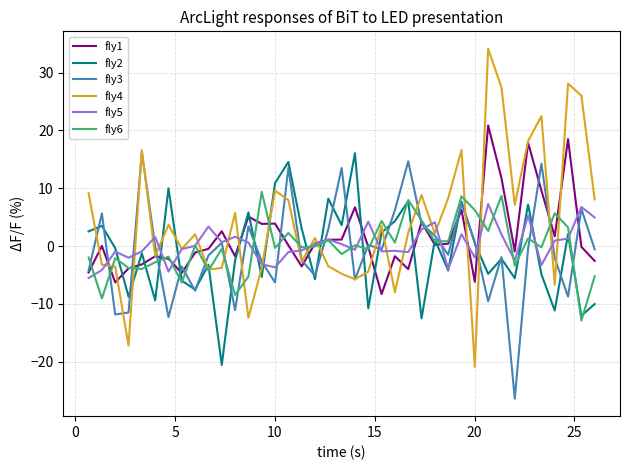

Which series has the widest spread of values?

fly4